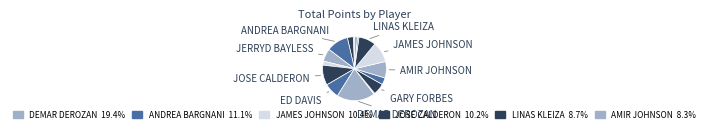

Count the number of slices in the pie.

16